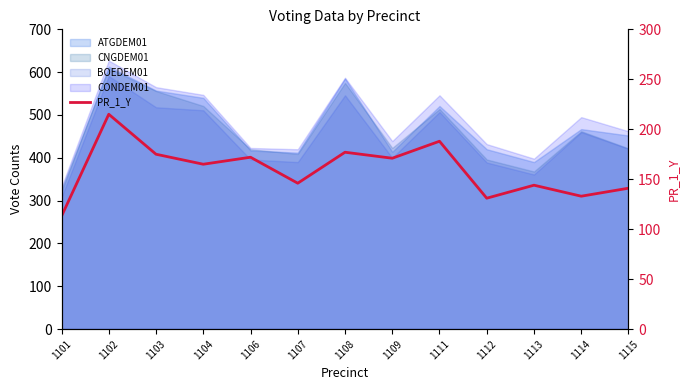

Does the chart have visible grid lines?

No